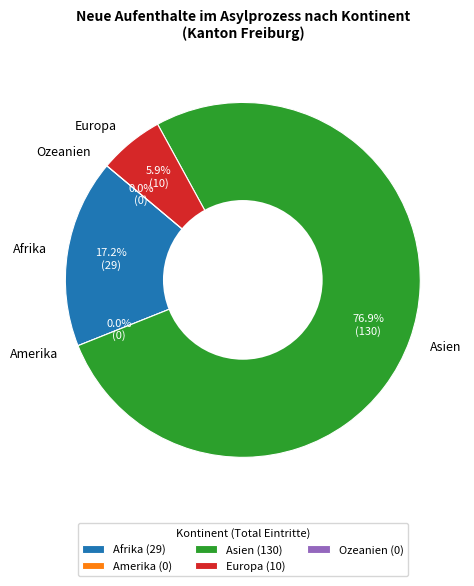

Which has a higher value, Europa or Amerika?

Europa